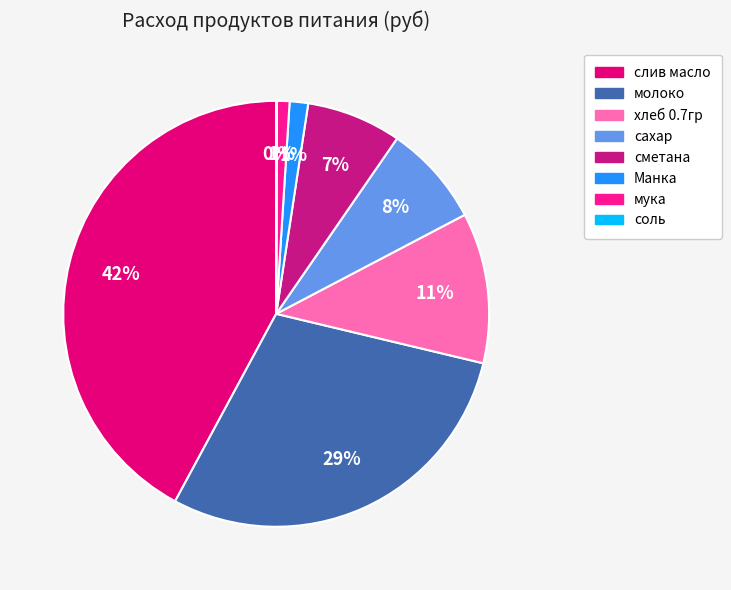

To the nearest percent, what is the average slice percentage?

12%